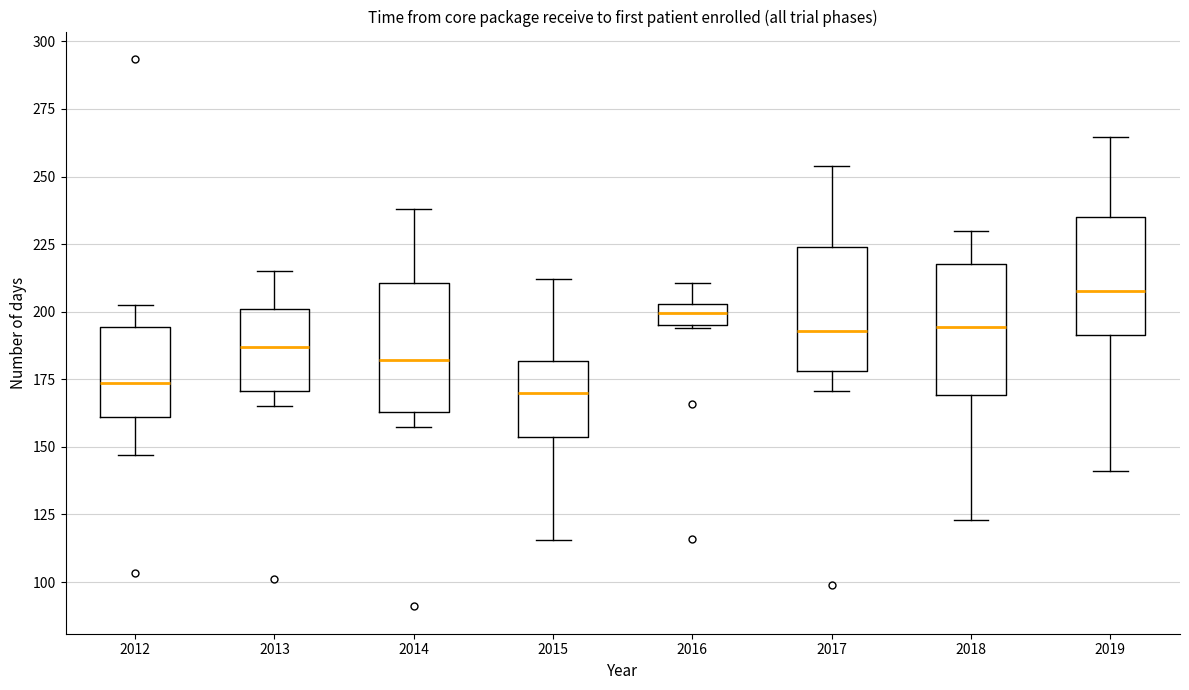

Which box's median line is the highest?

2019